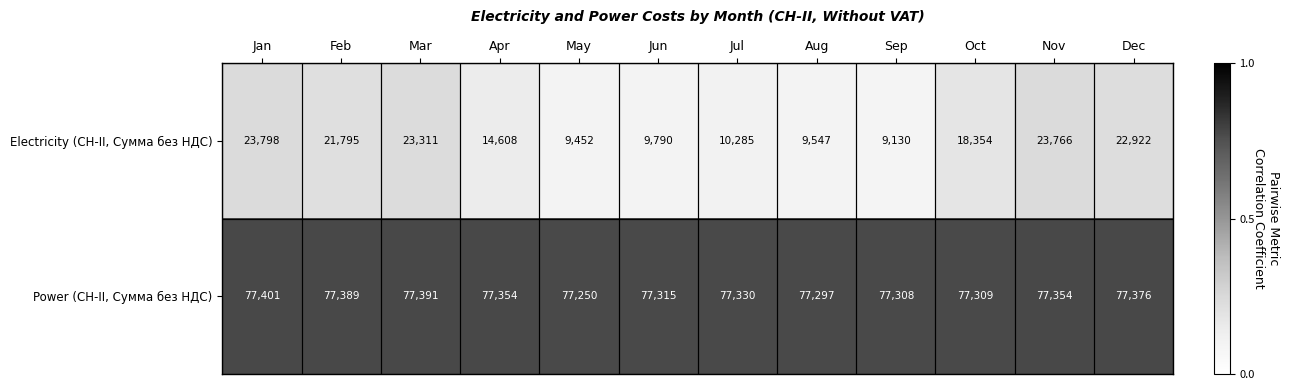

Which series has the widest spread of values?

Electricity (СН-II, Сумма без НДС)